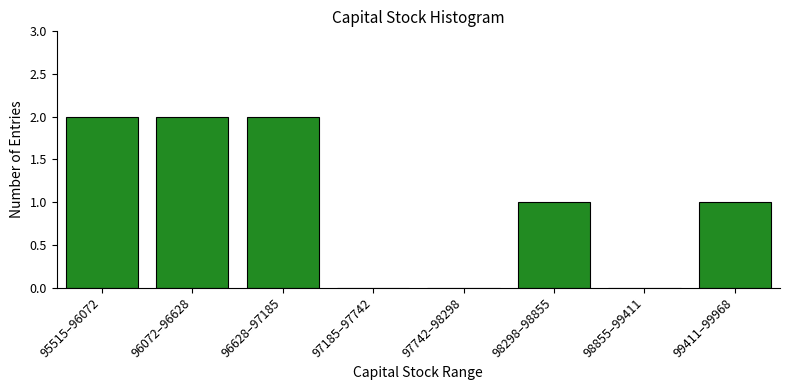

Reading left to right, what are all the values shown in this chart?

95515–96072=2	96072–96628=2	96628–97185=2	97185–97742=0	97742–98298=0	98298–98855=1	98855–99411=0	99411–99968=1